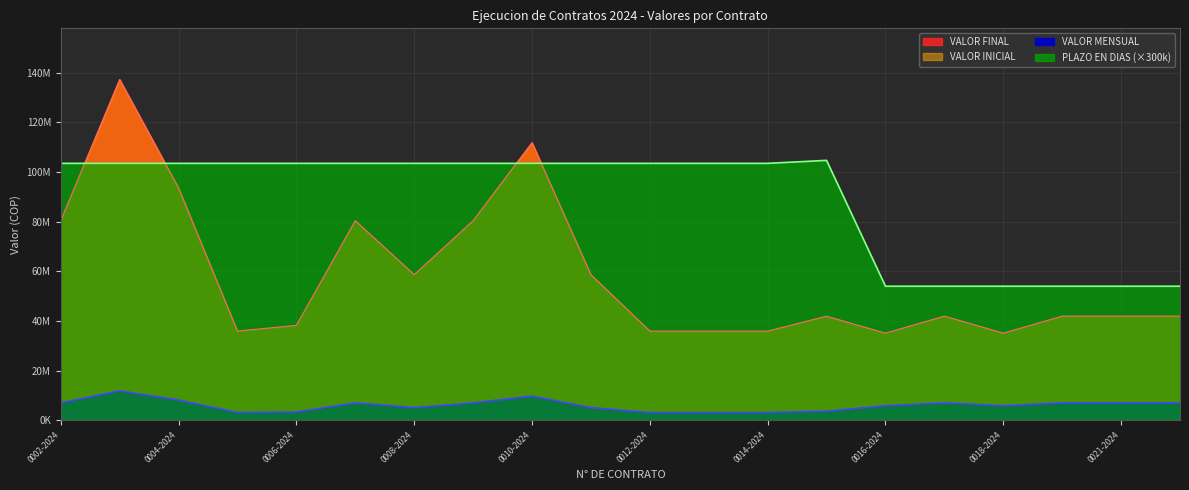

What is the approximate value of VALOR FINAL at 0017-2024, to the nearest 100?

41945900